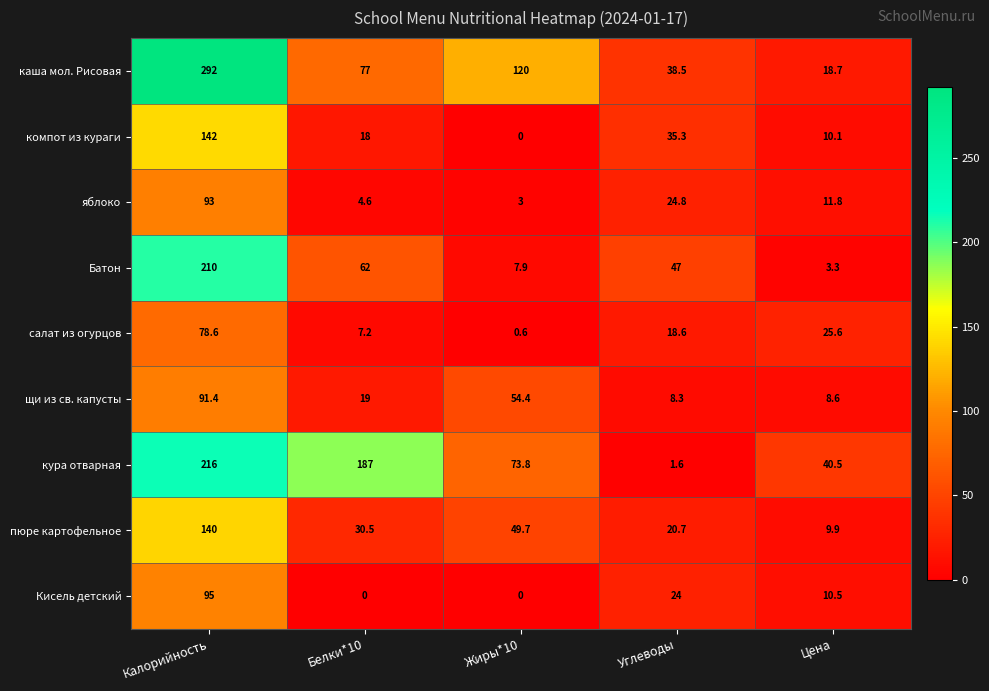

At which label is Кисель детский closest to 47?

Углеводы